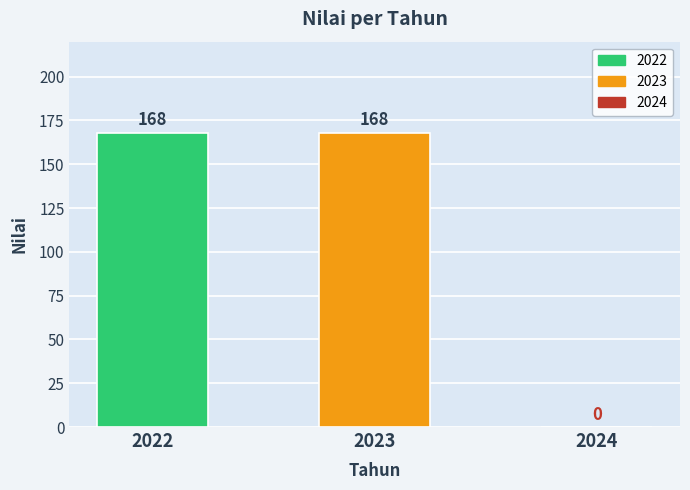

How many values are between 0 and 168?

3